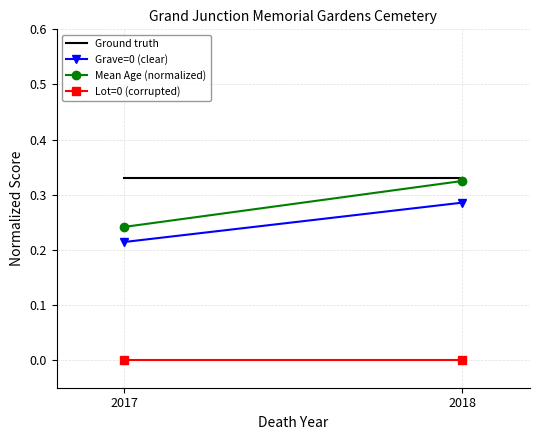

Rank the series by their maximum value, from highest to lowest.

Ground truth, Mean Age (normalized), Grave=0 (clear), Lot=0 (corrupted)